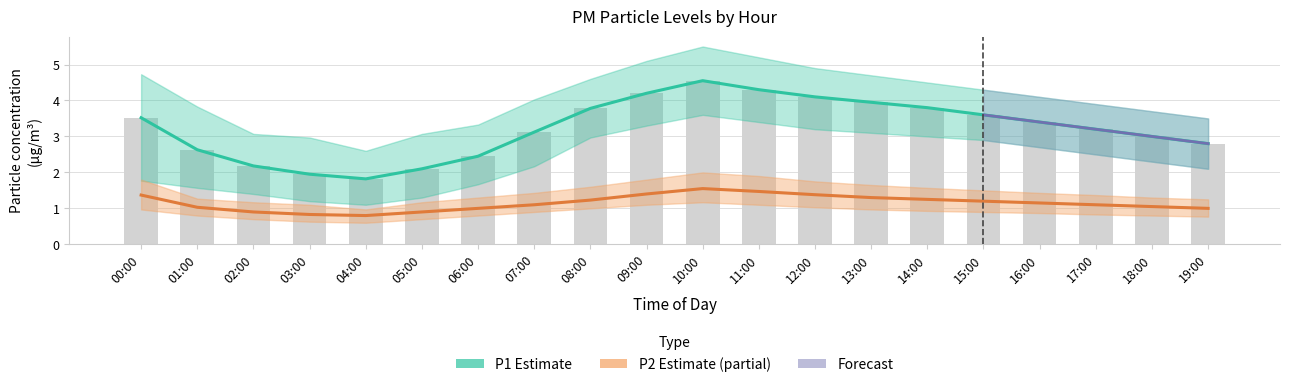

What is the sum of all P2_upper values?

29.3